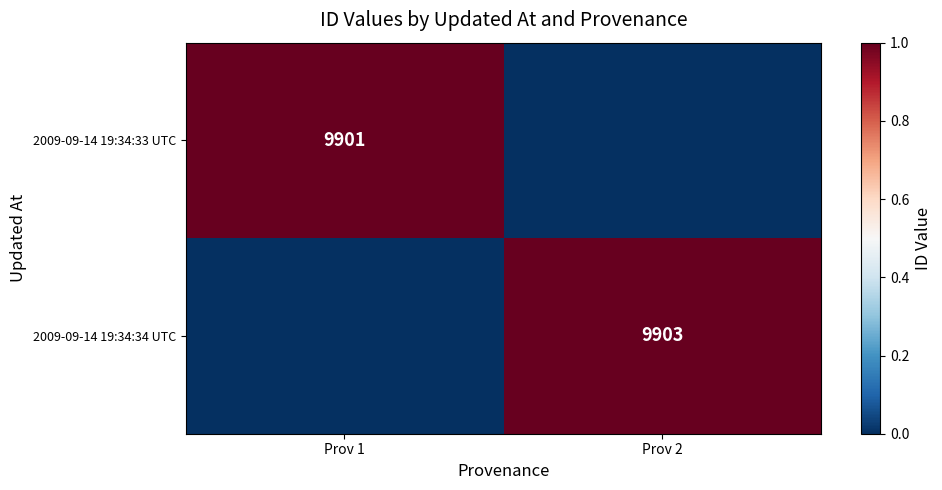

True or false: 2009-09-14 19:34:34 UTC has a value of 9903 at Prov 2.

True